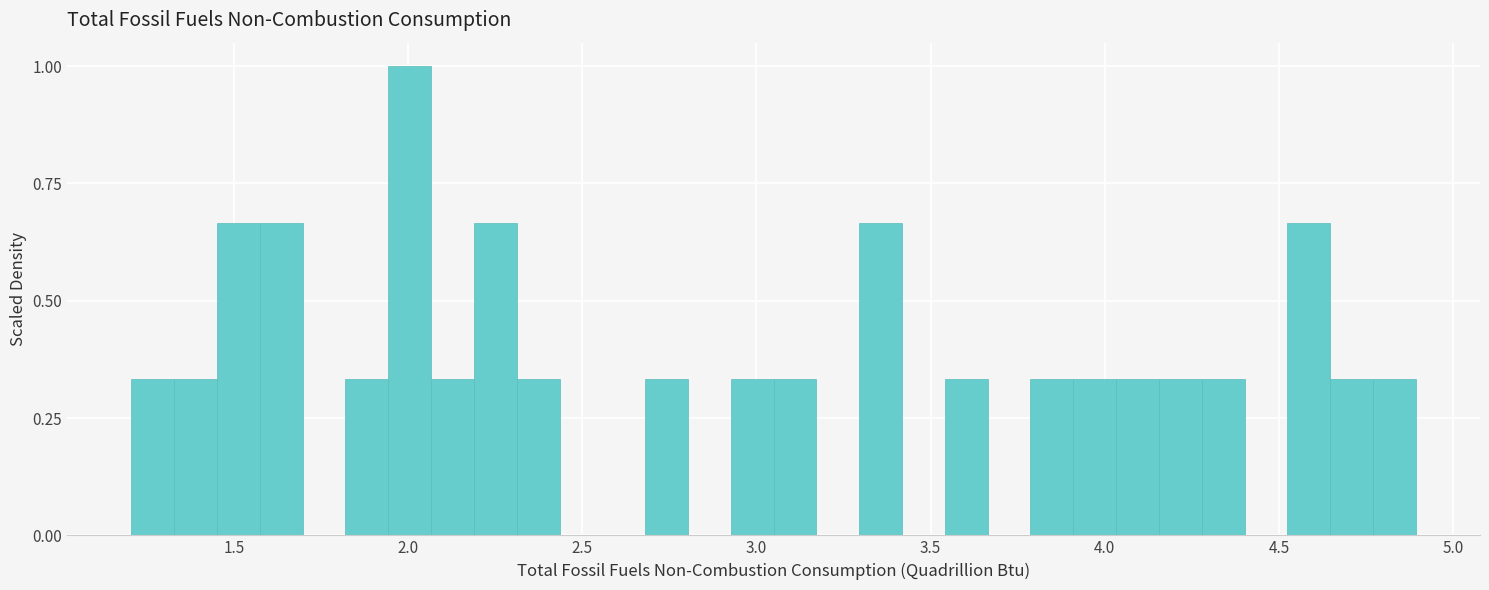

Around what value on the x-axis is the tallest bar? Give the approximate position of its centre, as read against the axis.

2.00